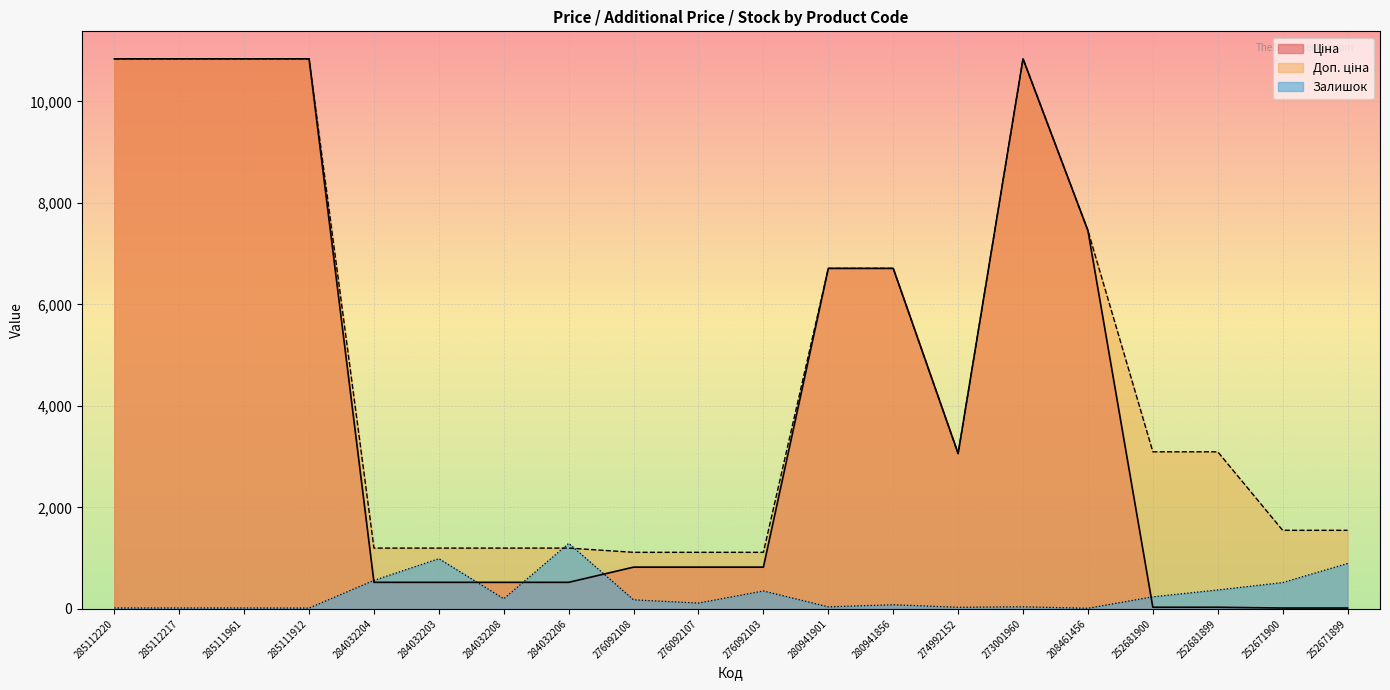

Reading left to right, extract all data points from this chart.

Ціна: 10840.1	10840.1	10840.1	10840.1	522.2	522.2	522.2	522.2	822.0	822.0	822.0	6710.2	6710.2	3059.7	10840.1	7453.8	30.9	30.9	15.5	15.5
Доп. ціна: 10840.1	10840.1	10840.1	10840.1	1197.0	1197.0	1197.0	1197.0	1114.0	1114.0	1114.0	6710.2	6710.2	3060.0	10840.1	7453.8	3095.0	3095.0	1548.0	1548.0
Залишок: 17.0	17.0	17.0	15.0	561.0	989.0	198.0	1290.0	177.0	114.0	352.0	39.0	81.0	31.0	40.0	11.0	237.0	372.0	518.0	894.0